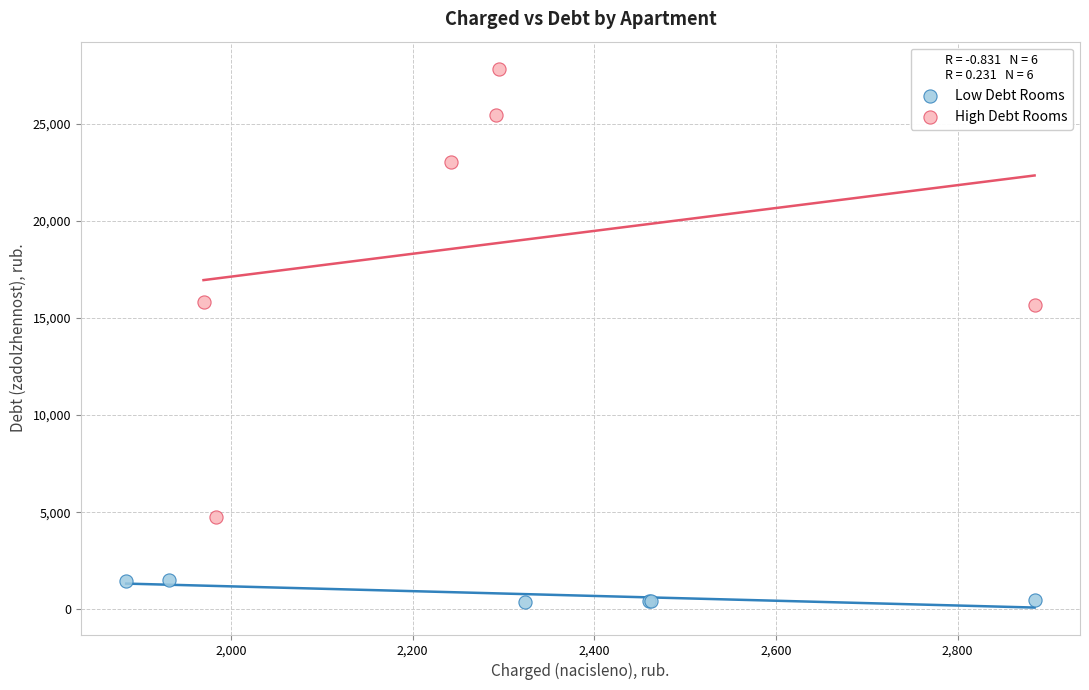

What are all the series names shown in the legend?

Low Debt Rooms, High Debt Rooms